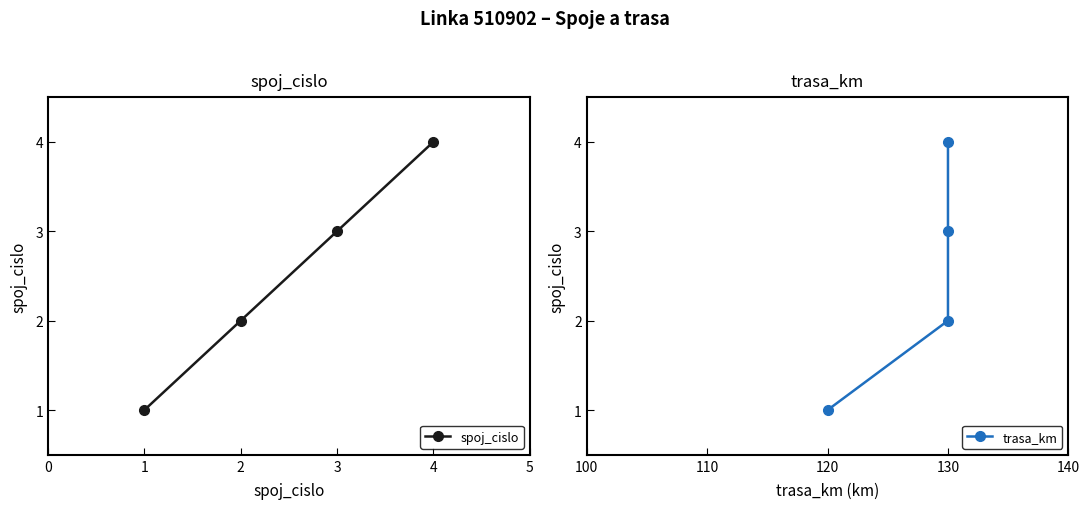

What are all the series names shown in the legend?

spoj_cislo, trasa_km